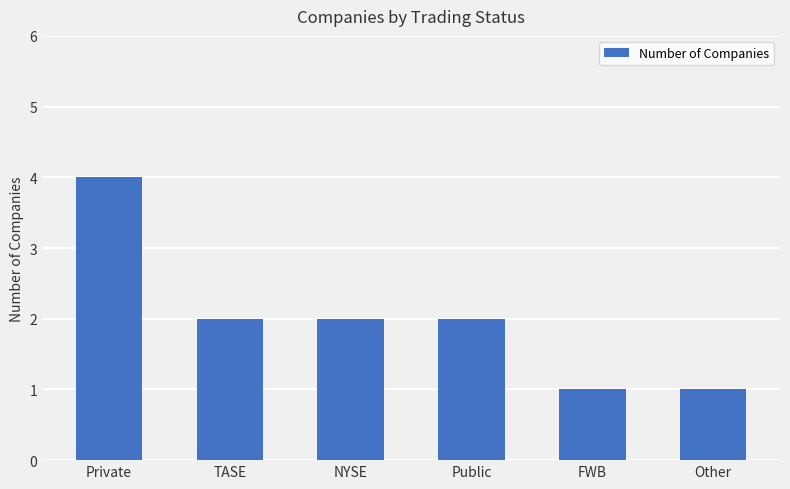

Which has a higher value, NYSE or Private?

Private